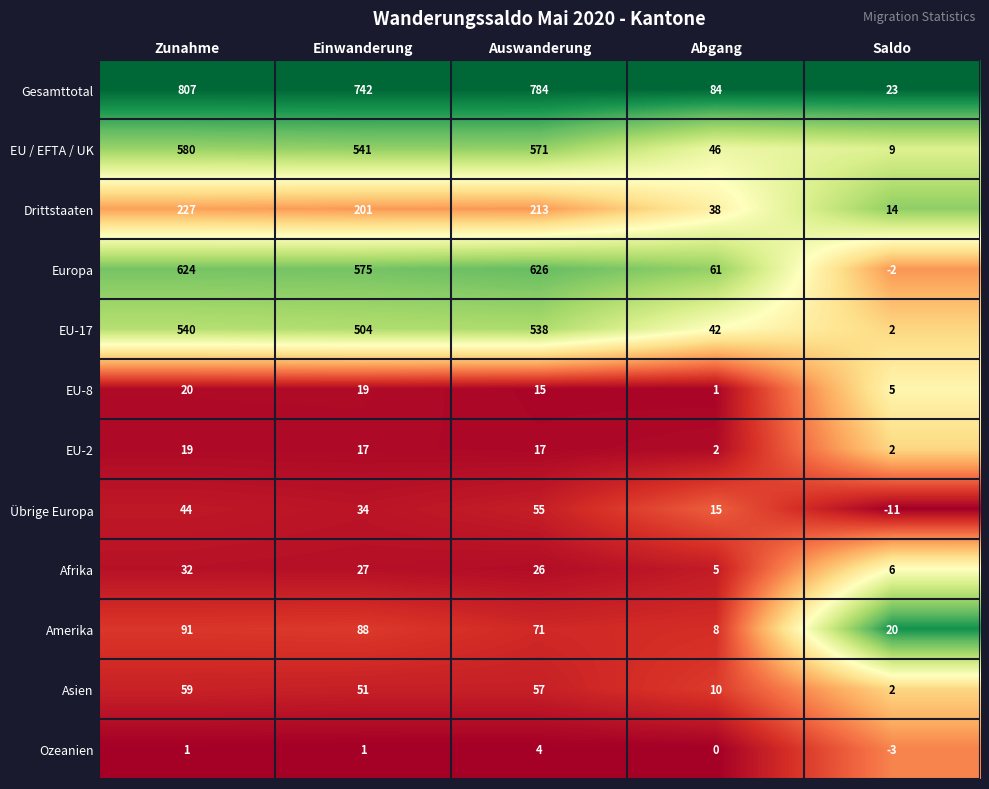

What is the spread (max minus min) of values at Saldo?

34